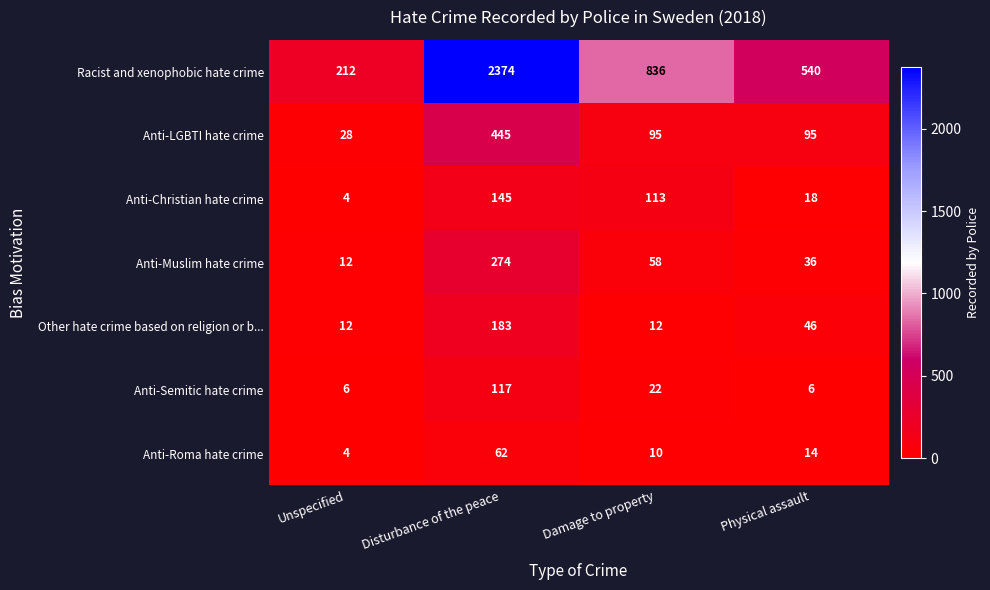

At how many categories does at least one series exceed 646?

2